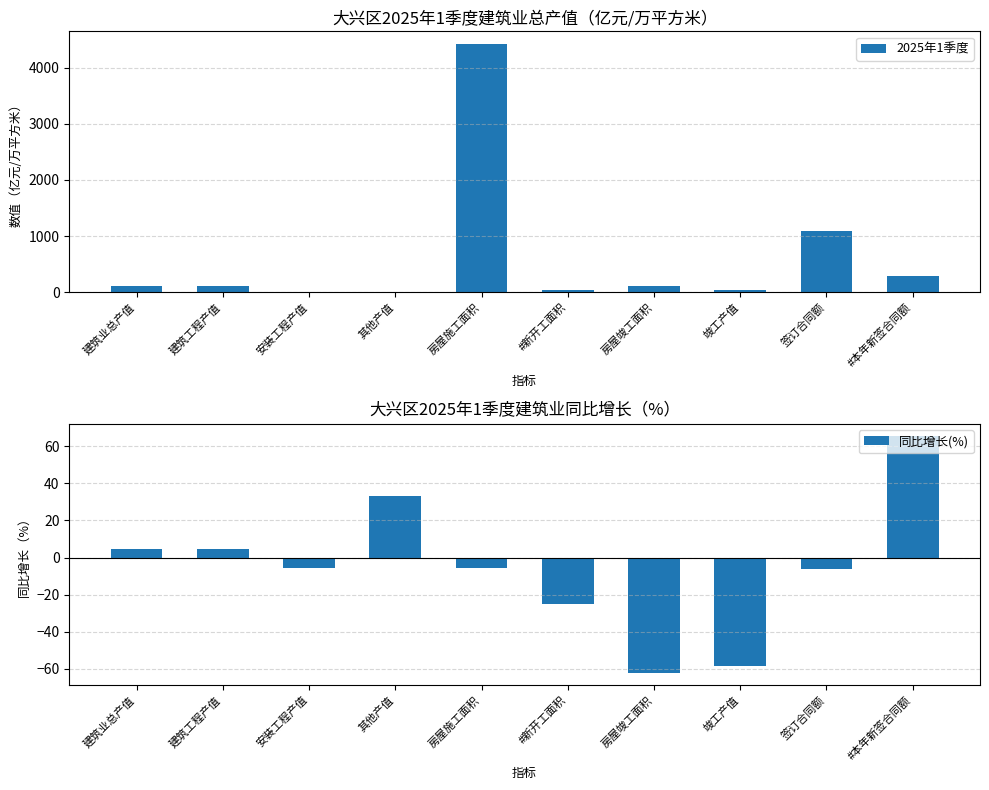

What position from the right is 房屋施工面积?

6